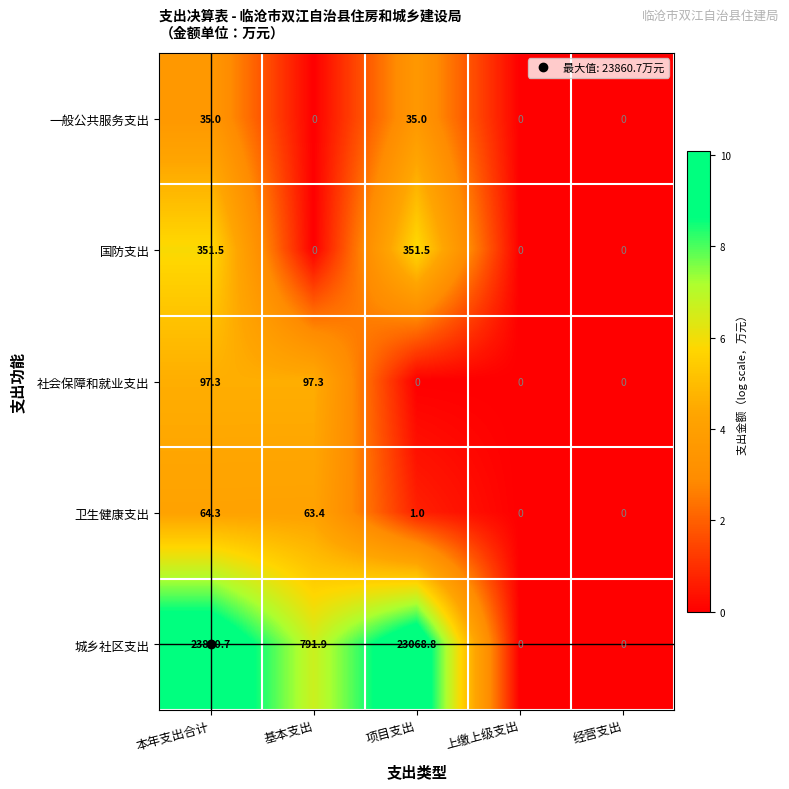

What is the sum of the 一般公共服务支出 values at 本年支出合计 and 经营支出?

35.0